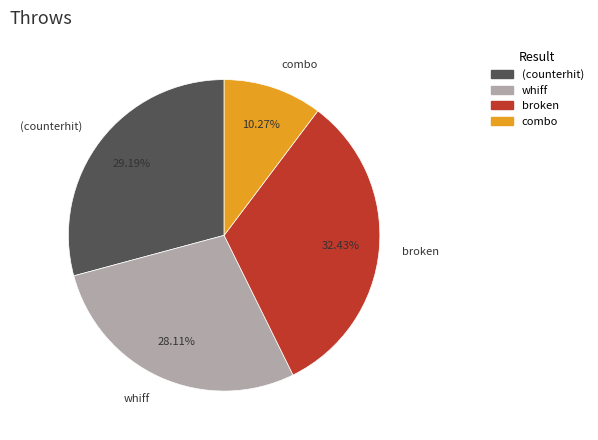

Which slice is the largest?

broken